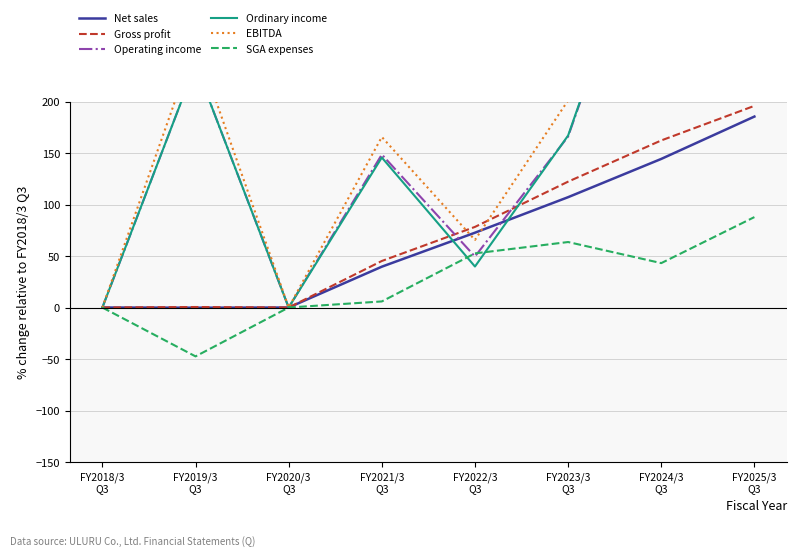

What is the total value across all series at FY2021/3
Q3?

550.5